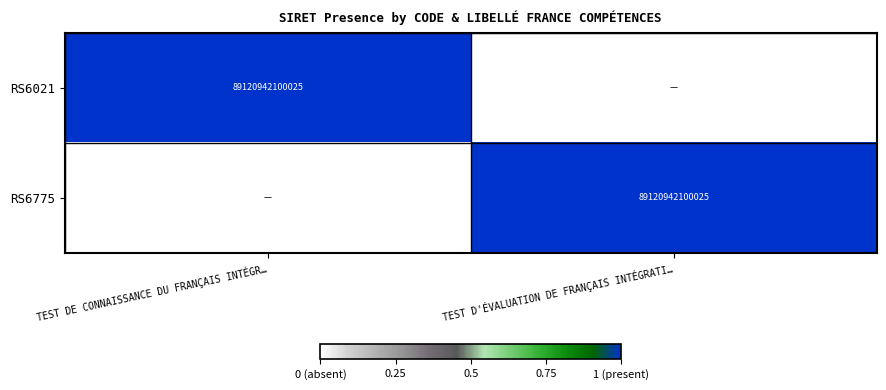

True or false: RS6775 has a value of 89120942100025 at TEST D'ÉVALUATION DE FRANÇAIS INTÉGRATI….

True